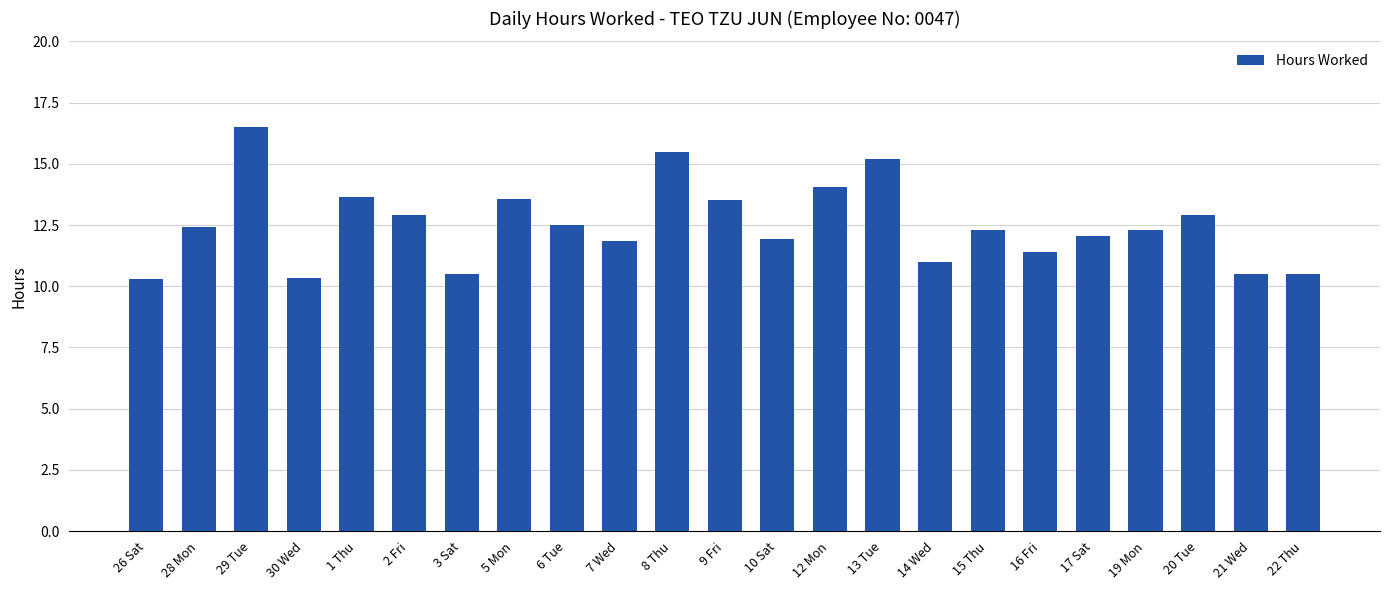

Approximately how many times larger is the value at 7 Wed compared to 3 Sat?

1.1